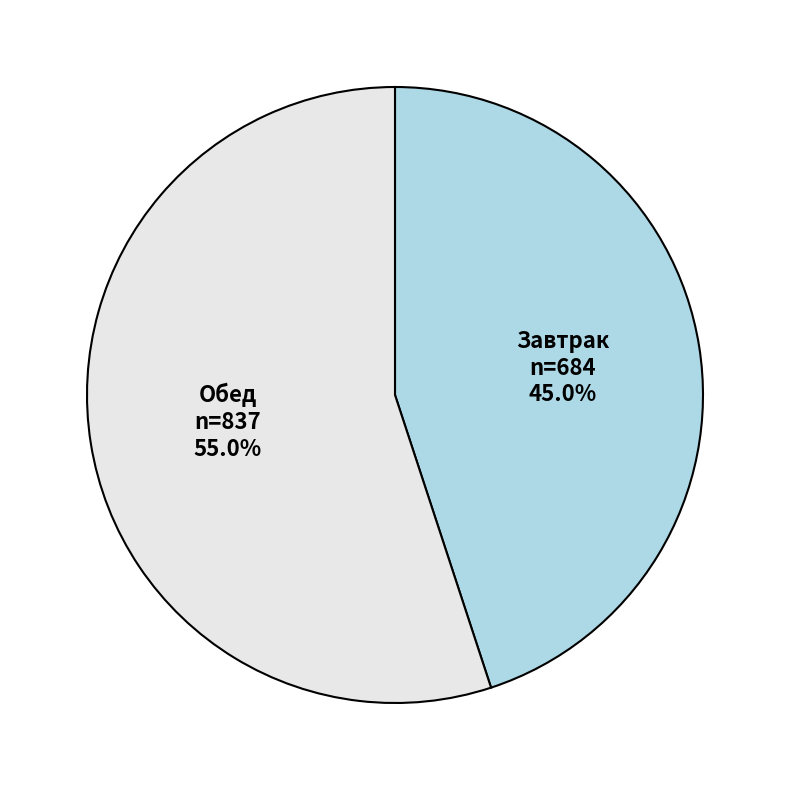

Is there any slice that represents more than half of the pie?

Yes